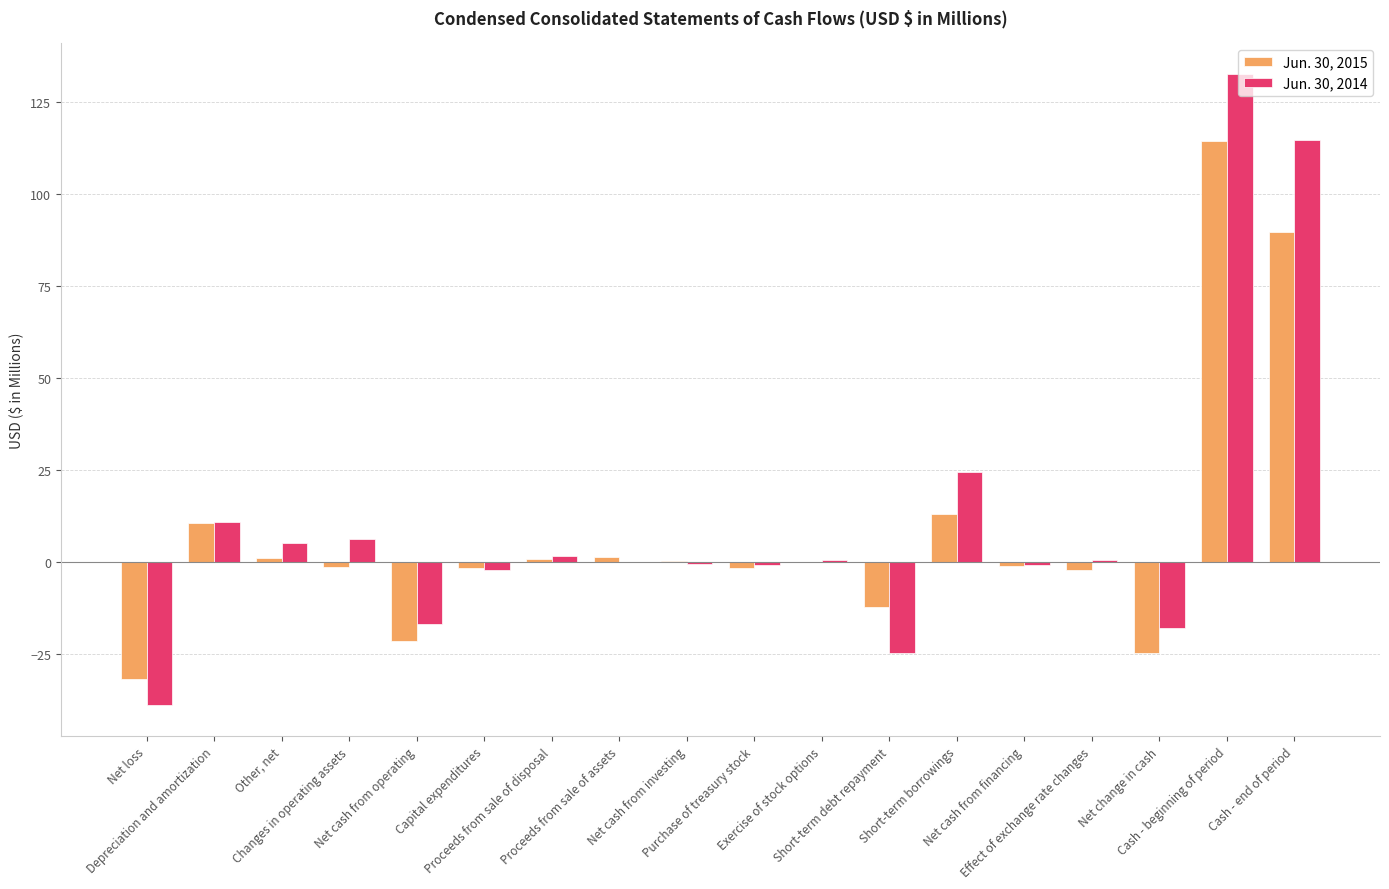

How many groups of bars are there?

18